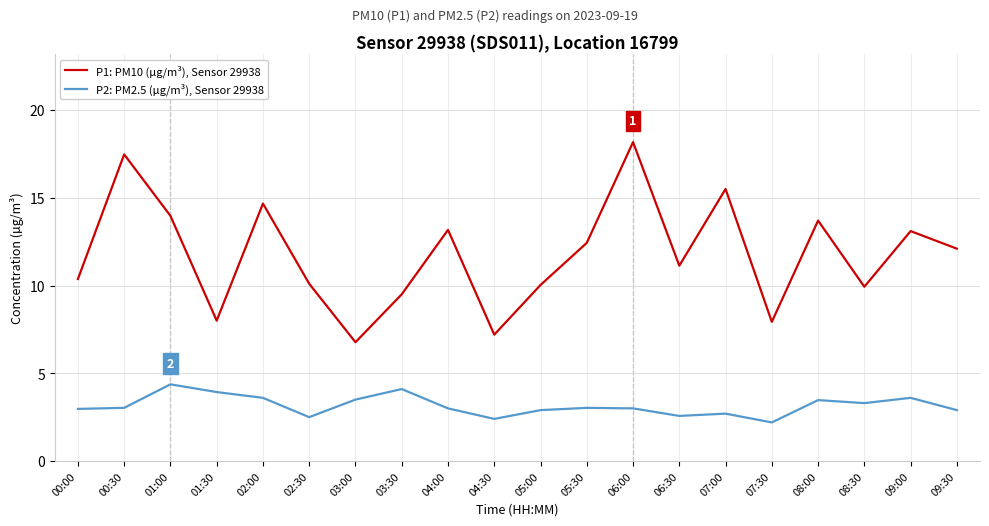

True or false: P1: PM10 (µg/m³), Sensor 29938 and P2: PM2.5 (µg/m³), Sensor 29938 cross at least once.

False